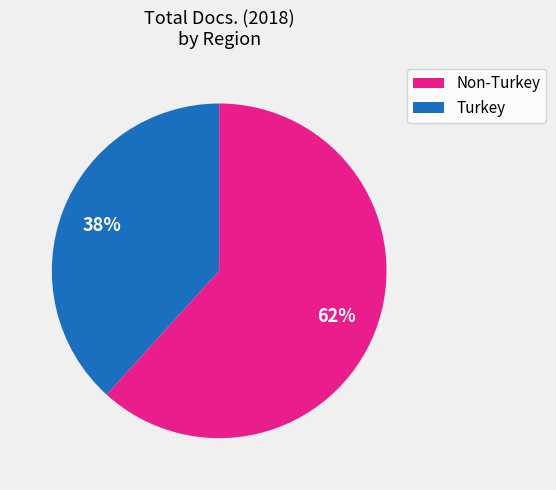

Is there a majority slice in this chart?

Yes